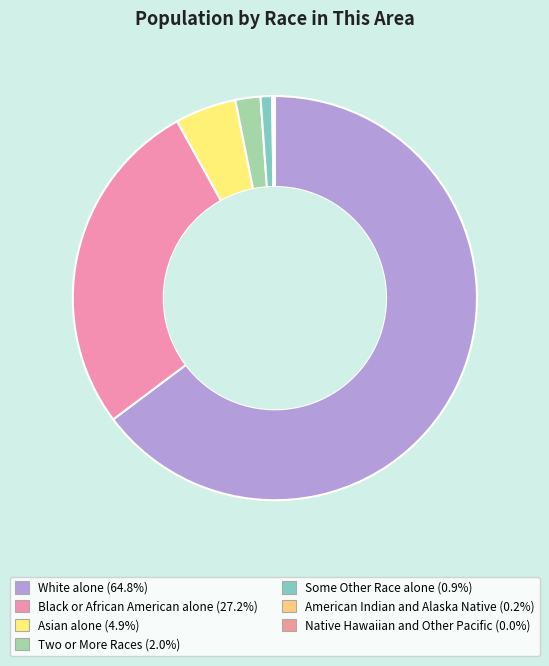

Is it true that Some Other Race alone is 11% of the pie?

False